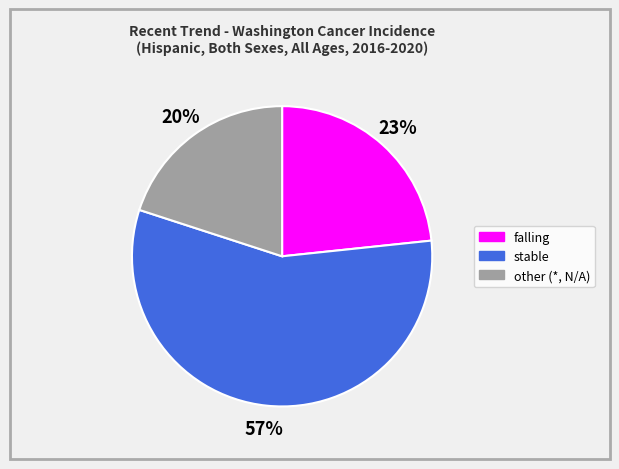

Does other account for over 50% of the chart?

No